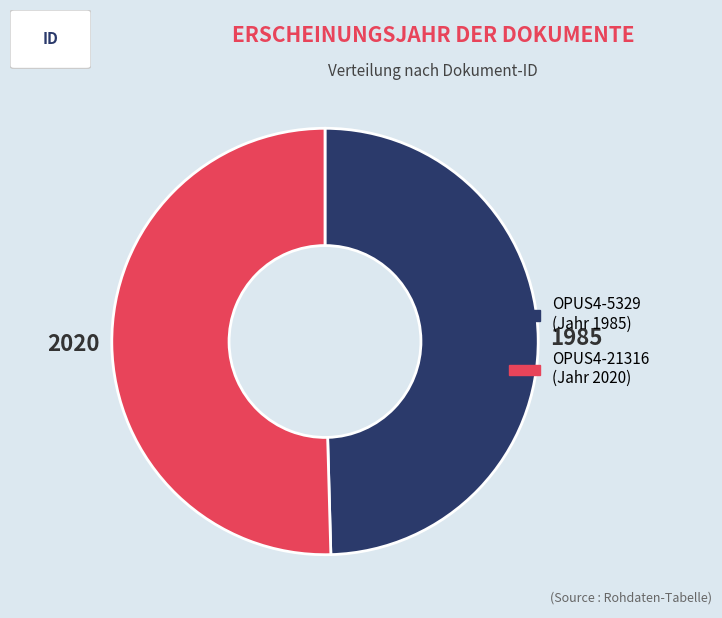

Is there any slice that represents more than half of the pie?

Yes